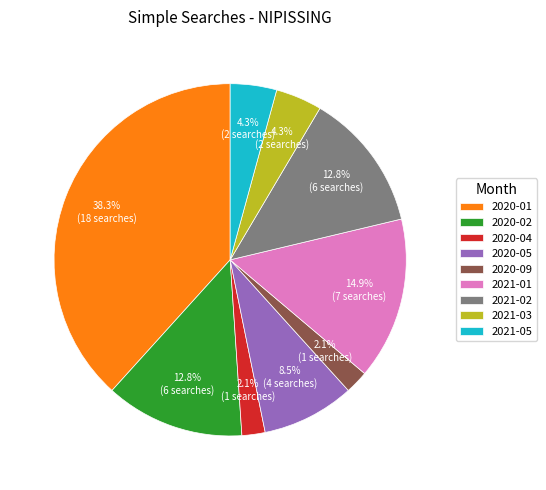

How much of the chart is everything except 2021-01?

85.1%